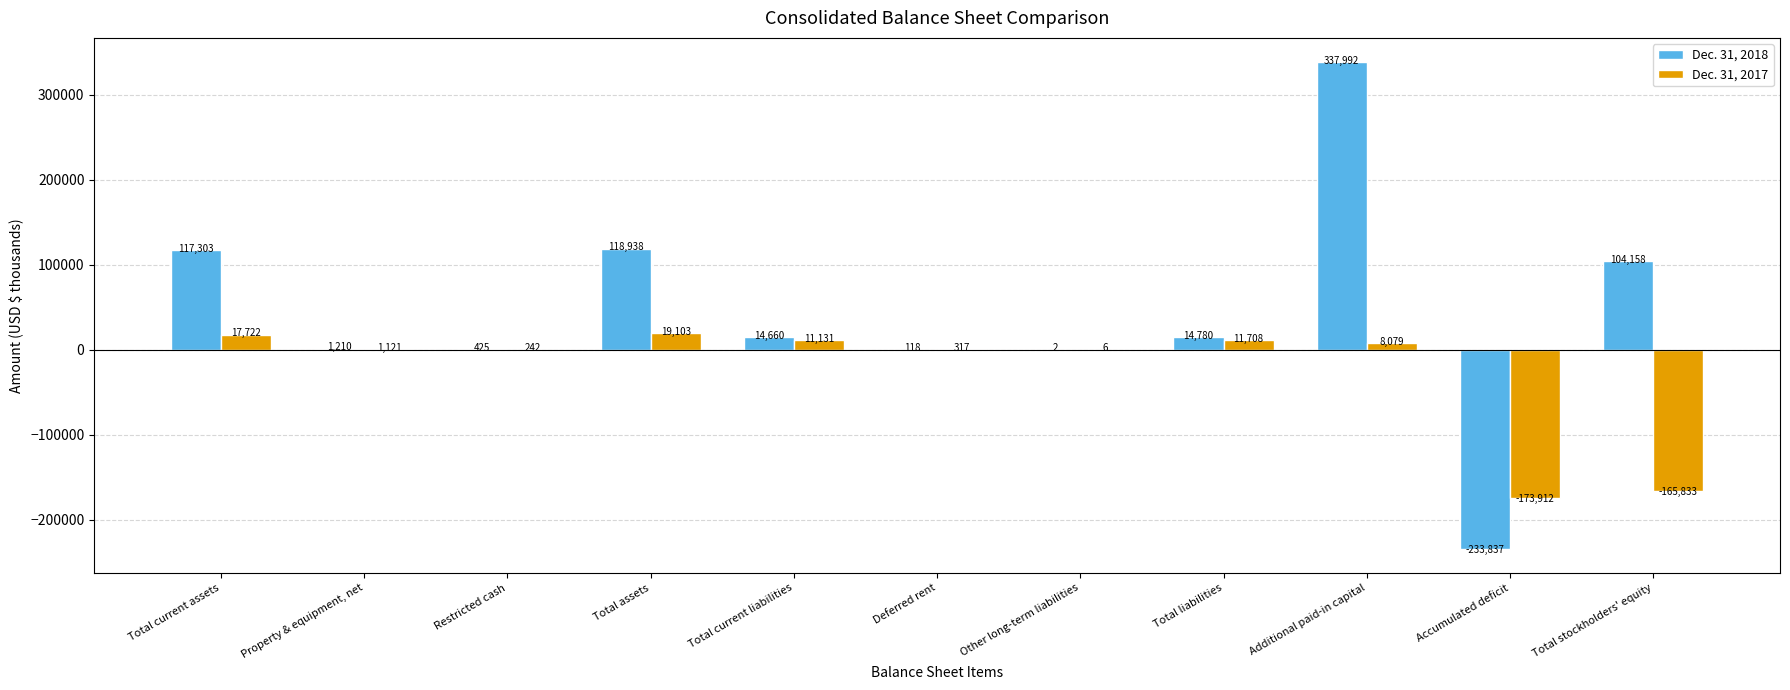

Where does the Dec. 31, 2017 series first go above 1121?

Total current assets